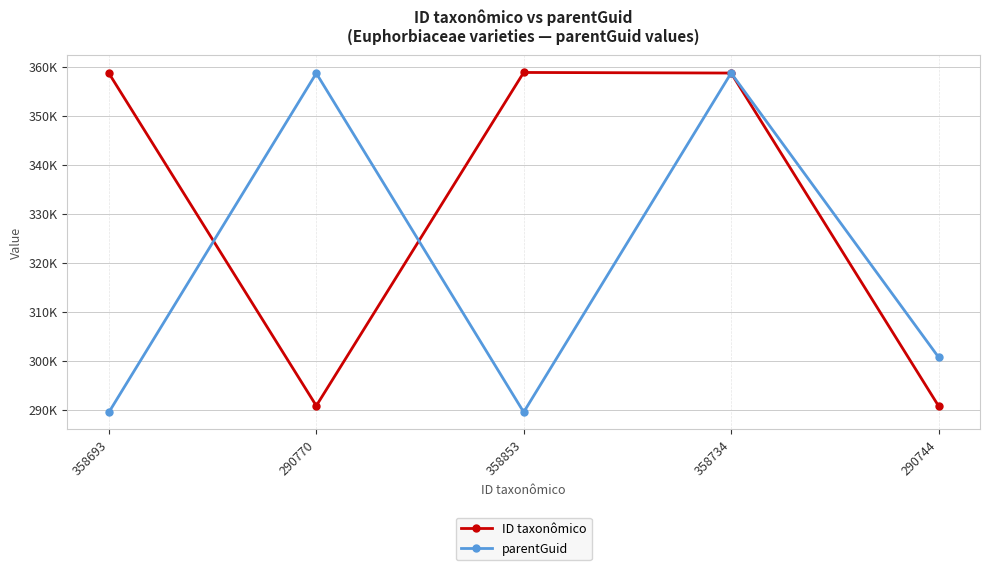

Is this an area chart (filled region under the line)?

No